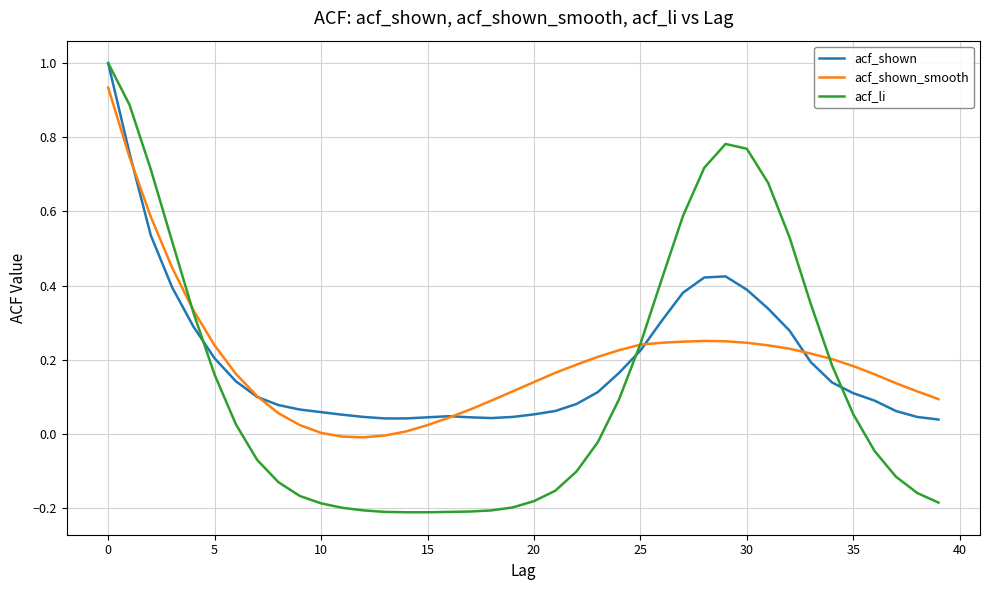

What is the difference between the maximum and minimum values in the acf_li series?

1.2